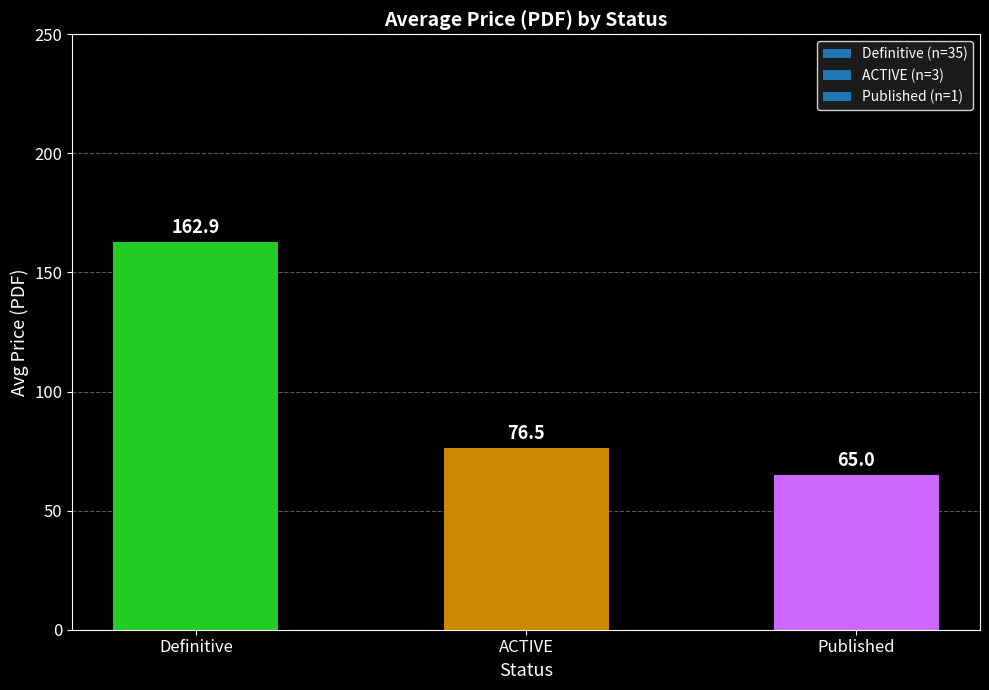

What value does the data have at Published?

65.0